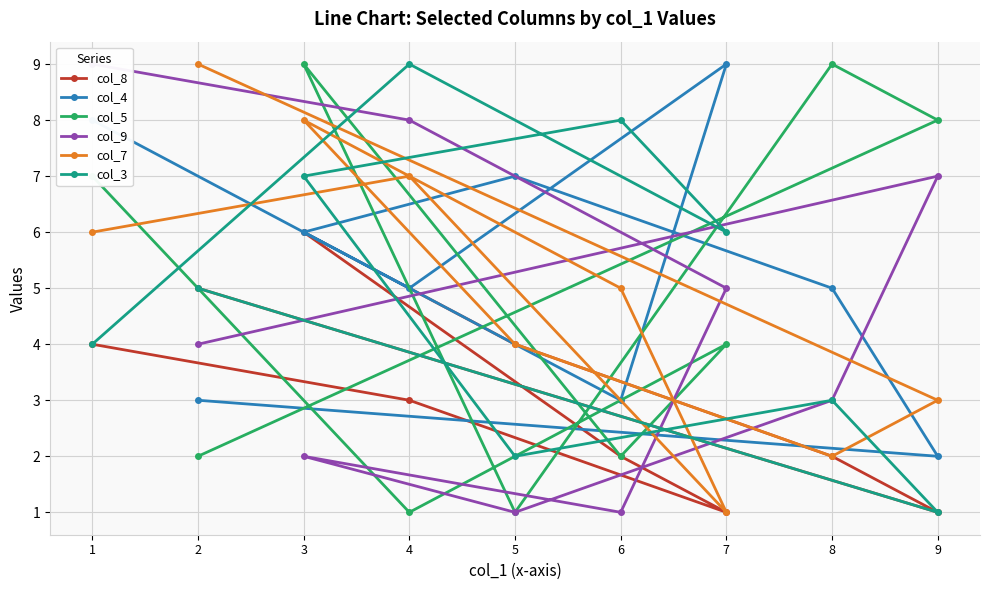

Where do col_5 and col_3 first cross each other?

2 and 9